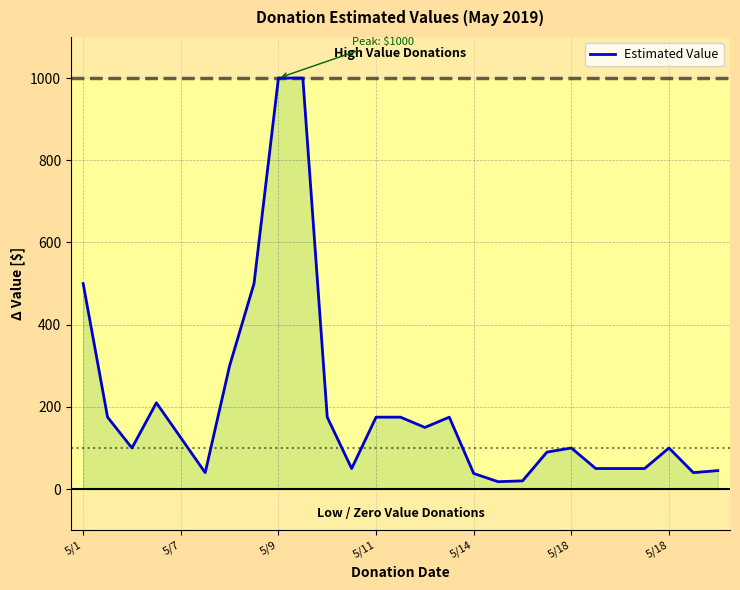

What is the difference between the maximum and minimum values?

982